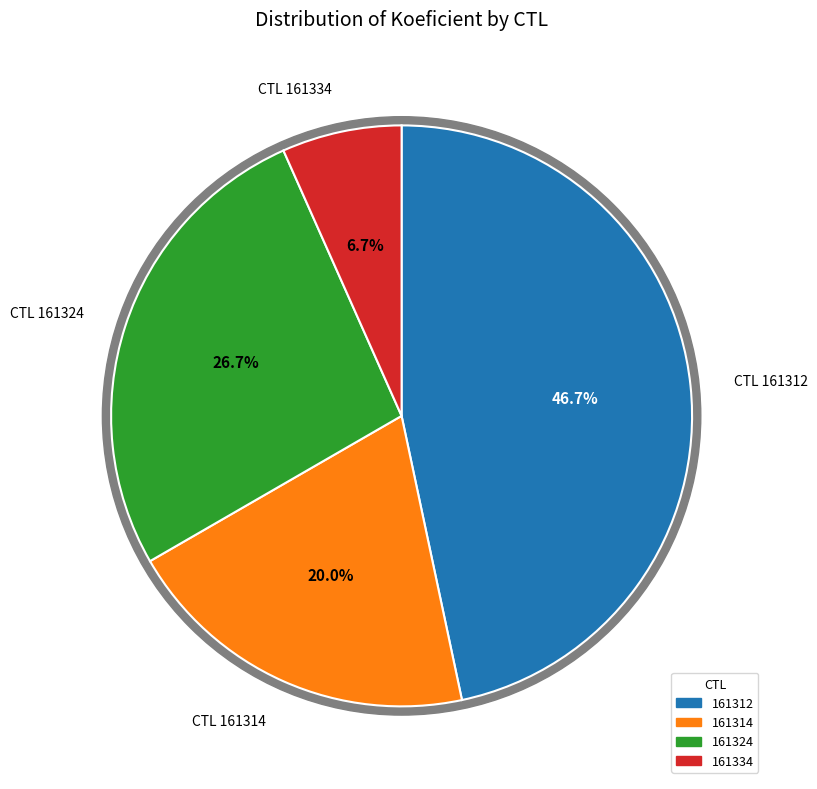

Is 161314 the majority of the pie?

No